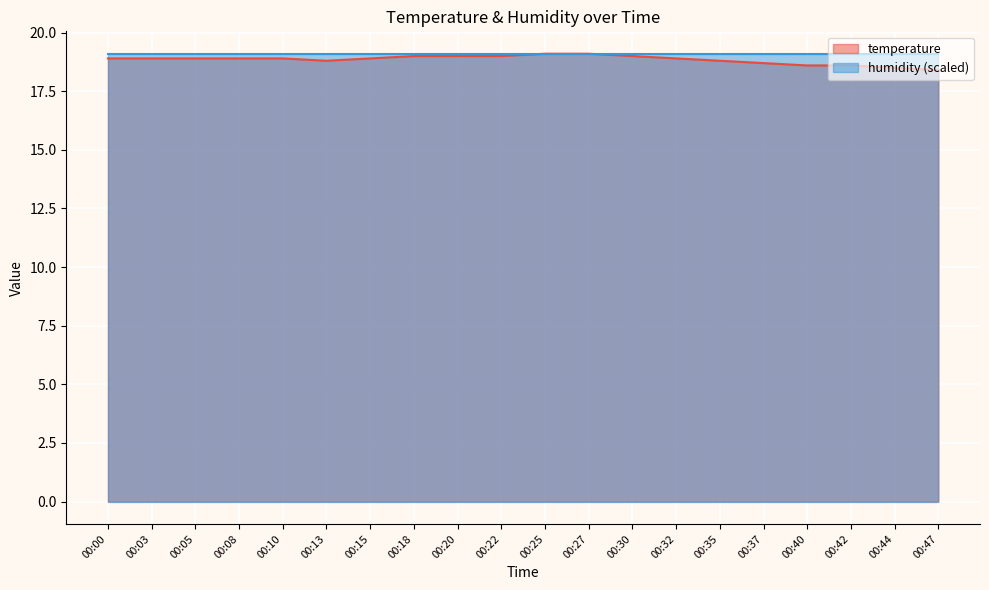

List the labels in order of value, largest first.

00:25, 00:27, 00:18, 00:20, 00:22, 00:30, 00:00, 00:03, 00:05, 00:08, 00:10, 00:15, 00:32, 00:13, 00:35, 00:37, 00:40, 00:42, 00:44, 00:47